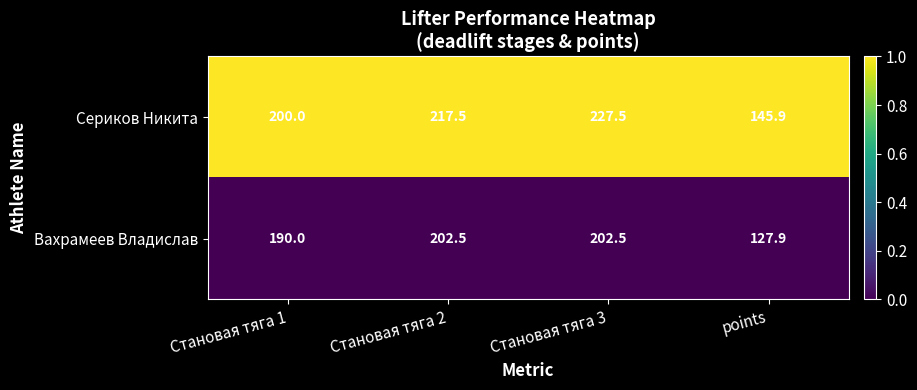

At Становая тяга 2, list the series in order from smallest to largest.

Вахрамеев Владислав, Сериков Никита